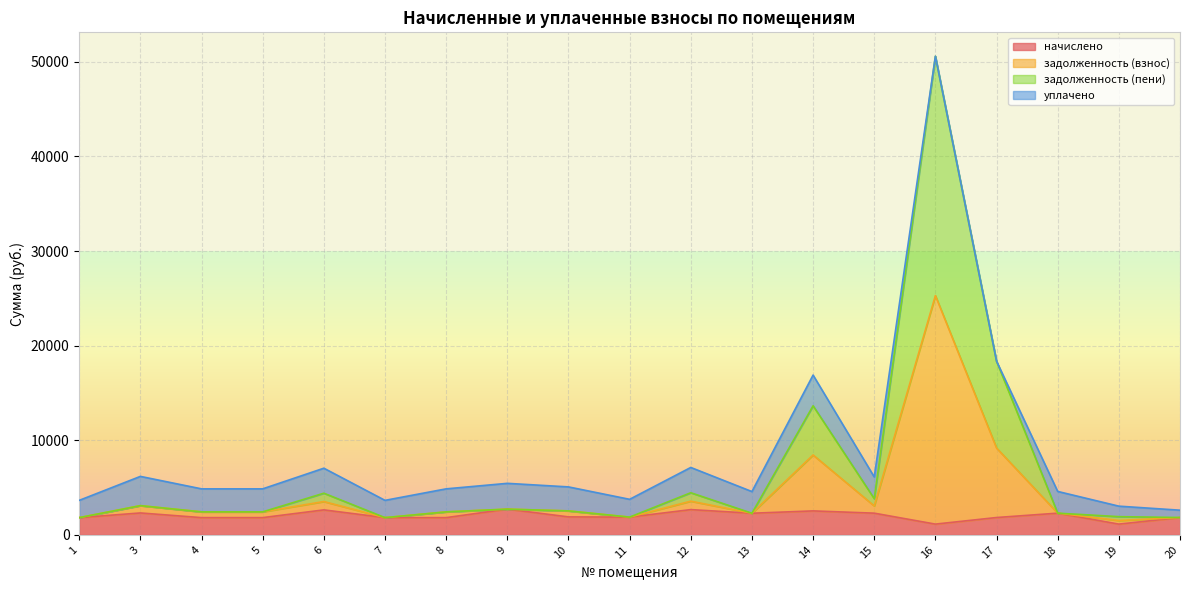

Where is the first local maximum for задолженность (пени)?

3